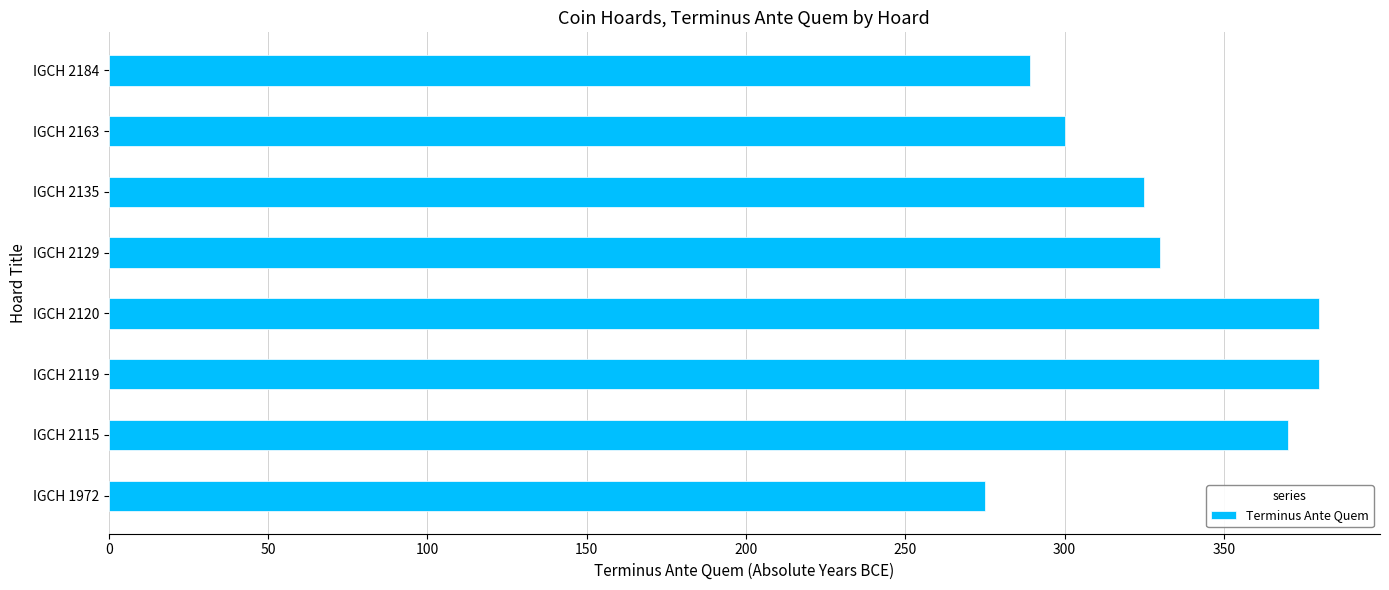

How many categories are shown in the chart?

8